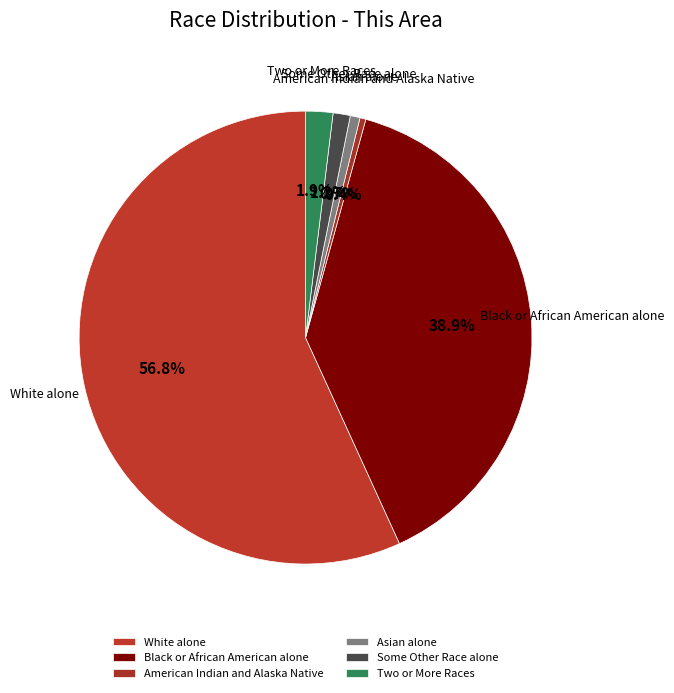

What percentage is NOT represented by Black or African American alone?

61.1%